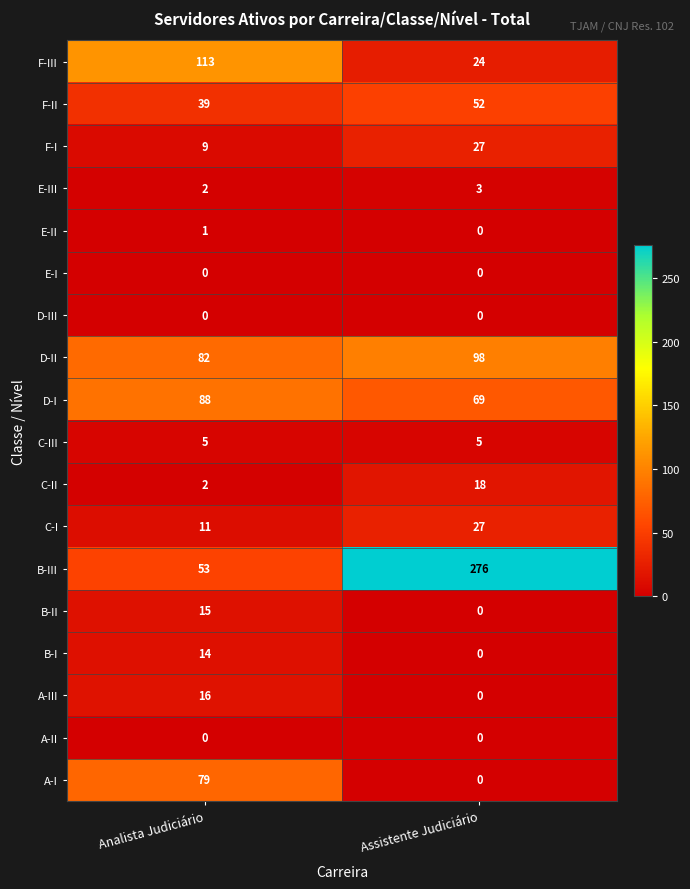

What is the sum of the A-I values at Assistente Judiciário and Analista Judiciário?

79